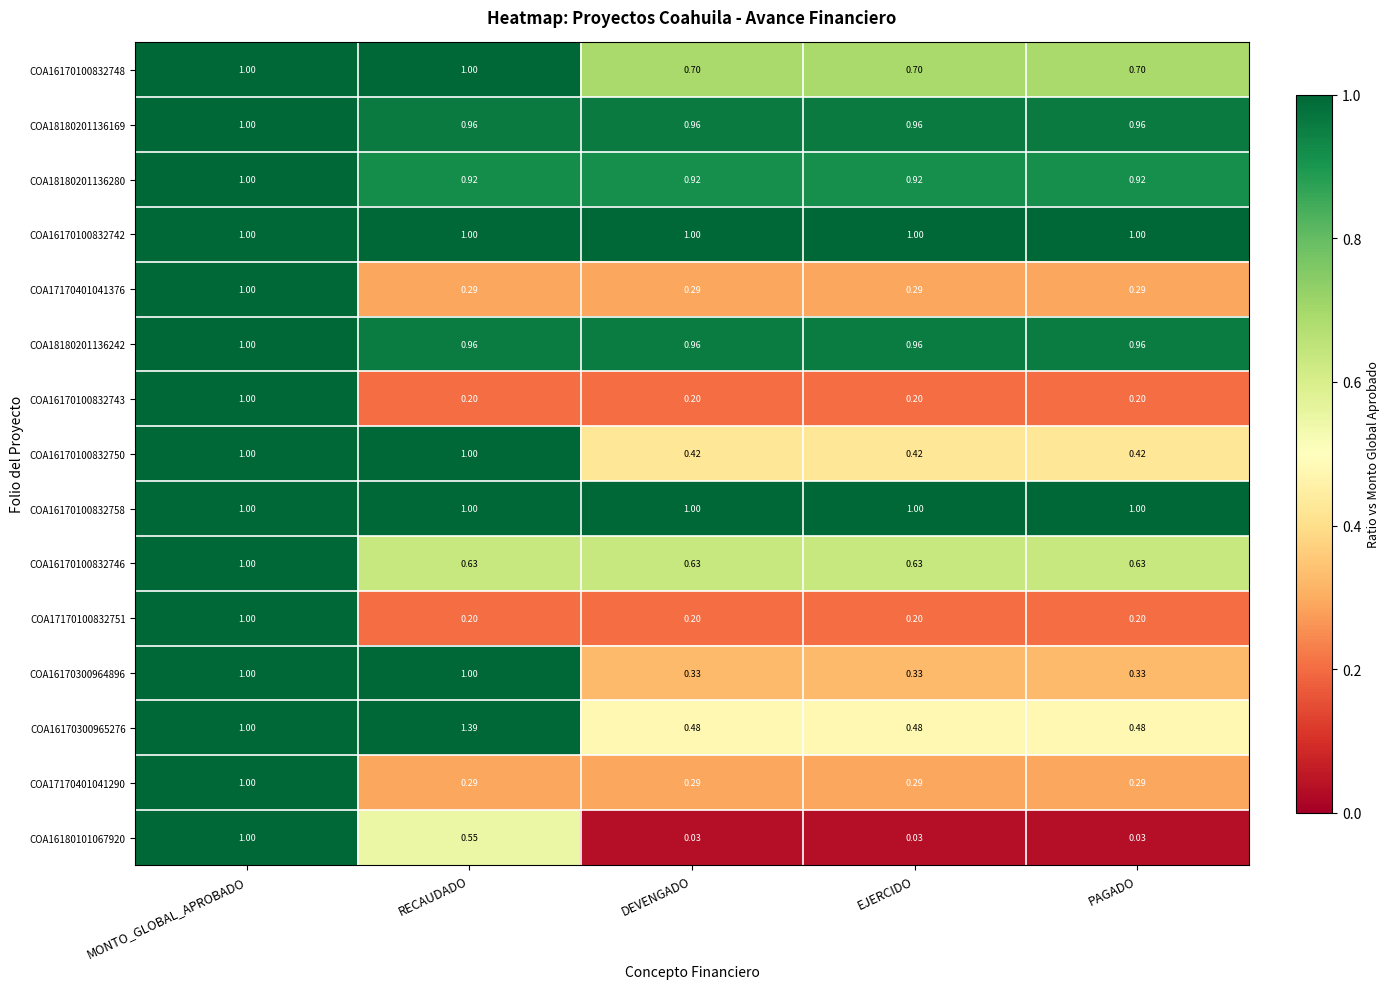

How many data points does each series have?

5